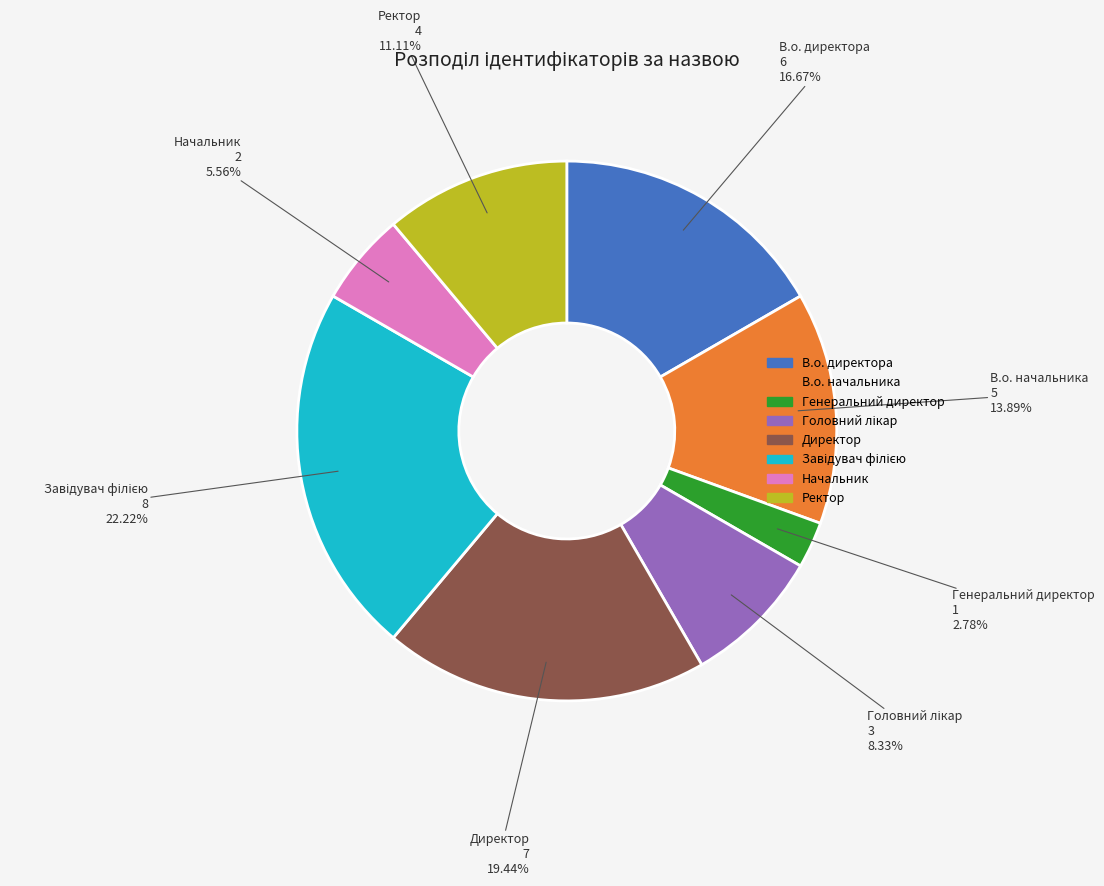

To the nearest percent, what is the average slice percentage?

12%